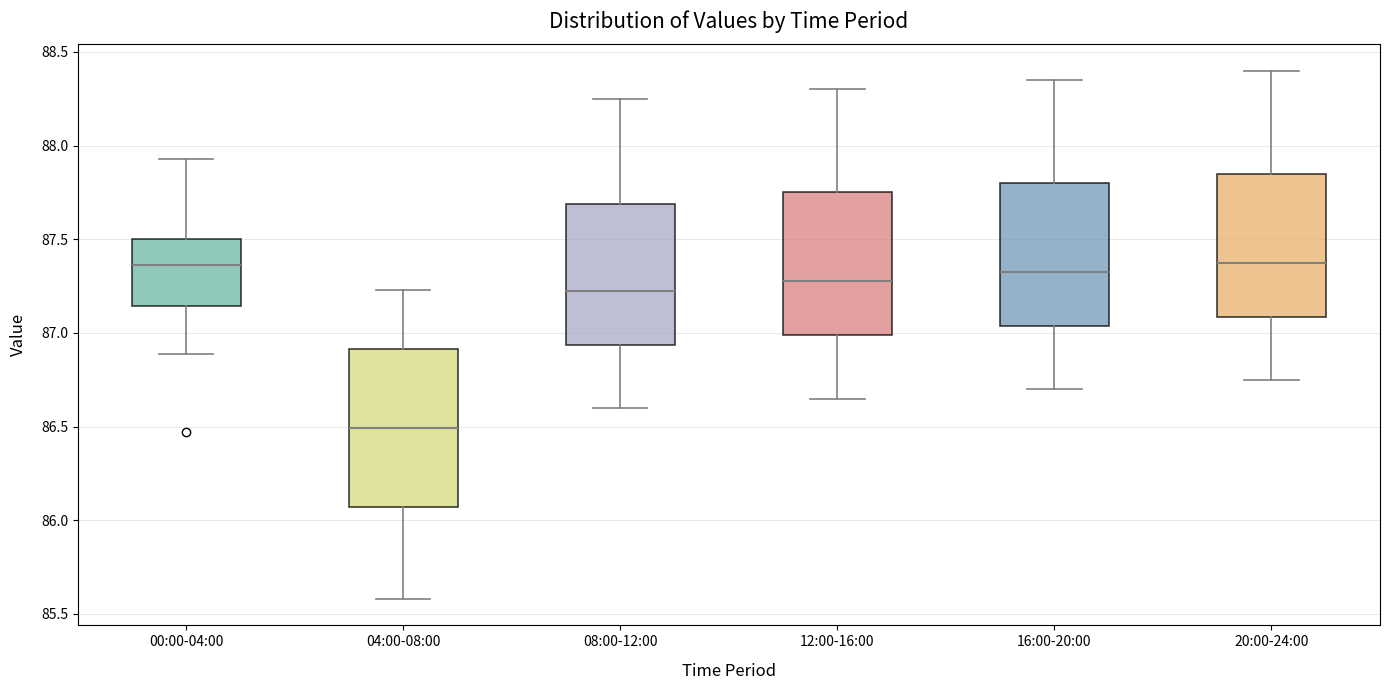

Reading left to right, transcribe this box plot: for each box, give where its median line is, the range the box spans, and where its two whiskers end, as read against the y-axis. The values are not printed on the chart, so give them approximately, as read against the axis.

00:00-04:00: median 87.35, box 87.15 to 87.50, whiskers 86.90 to 87.95
04:00-08:00: median 86.50, box 86.05 to 86.90, whiskers 85.60 to 87.25
08:00-12:00: median 87.25, box 86.95 to 87.70, whiskers 86.60 to 88.25
12:00-16:00: median 87.30, box 87.00 to 87.75, whiskers 86.65 to 88.30
16:00-20:00: median 87.35, box 87.05 to 87.80, whiskers 86.70 to 88.35
20:00-24:00: median 87.40, box 87.10 to 87.85, whiskers 86.75 to 88.40